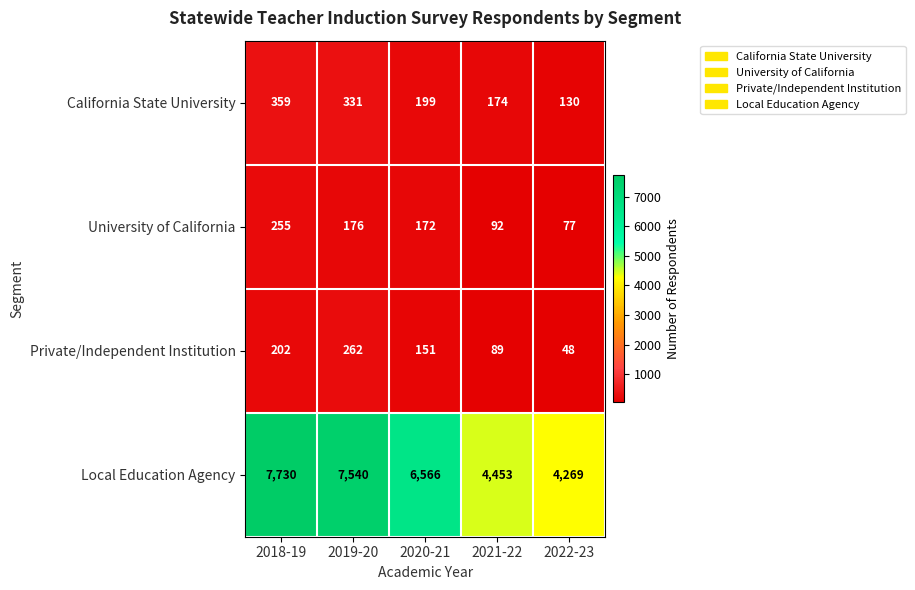

What is the spread (max minus min) of values at 2018-19?

7528